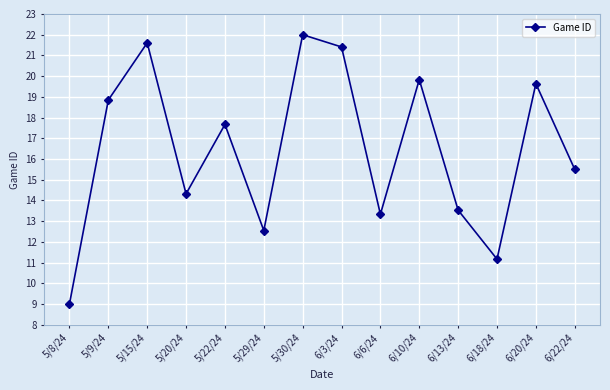

Does the chart have visible grid lines?

Yes